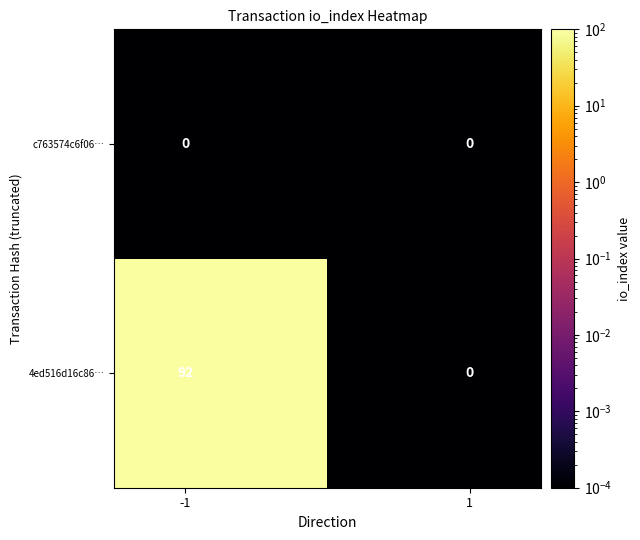

What is the sum of all 4ed516d16c86… values?

92